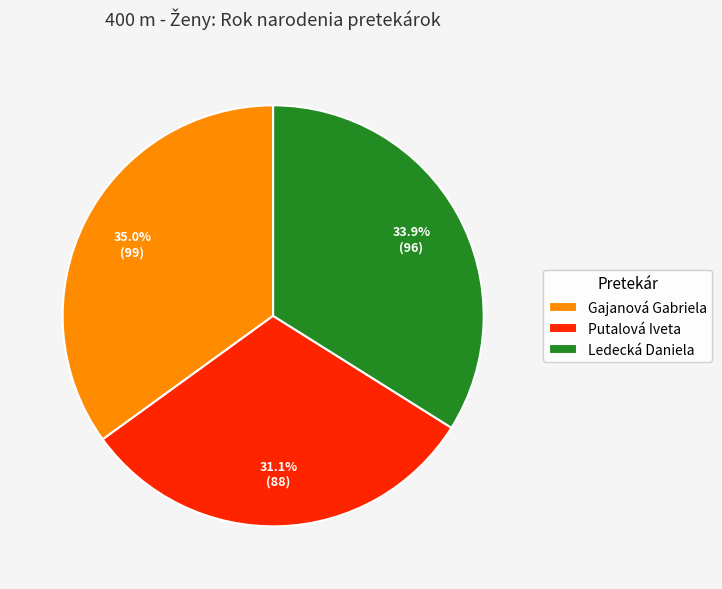

To the nearest percent, what portion does Putalová Iveta represent?

31%